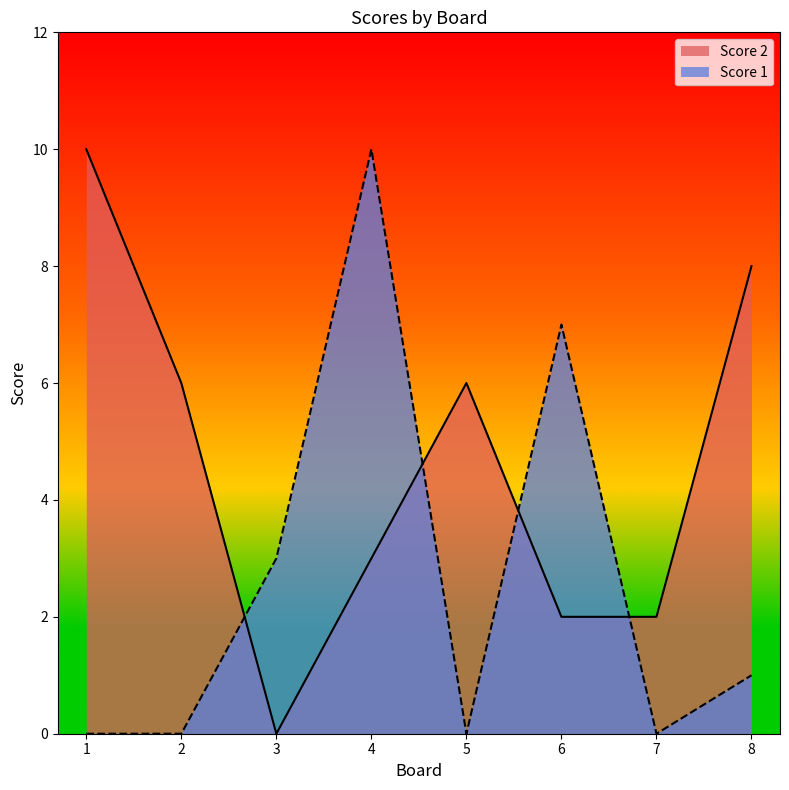

What is the sum of the Score 1 values at 4 and 3?

13